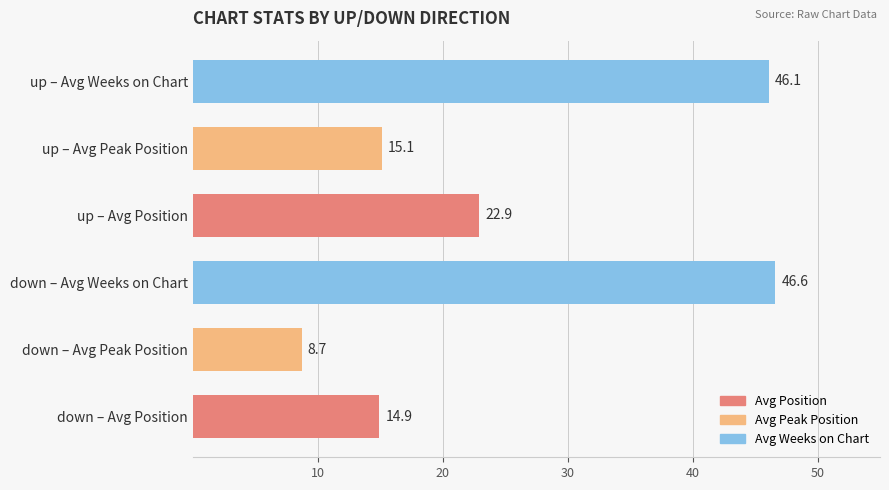

The chart shows a value of 76.2 at down – Avg Weeks on Chart. True or false?

False